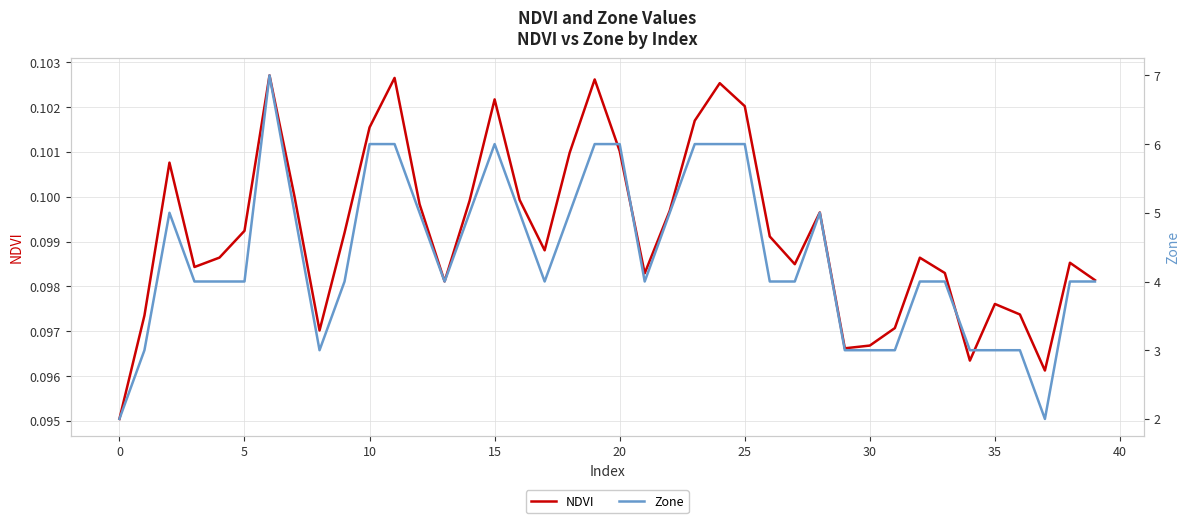

Between 29 and 37, which series saw the biggest shift?

Zone